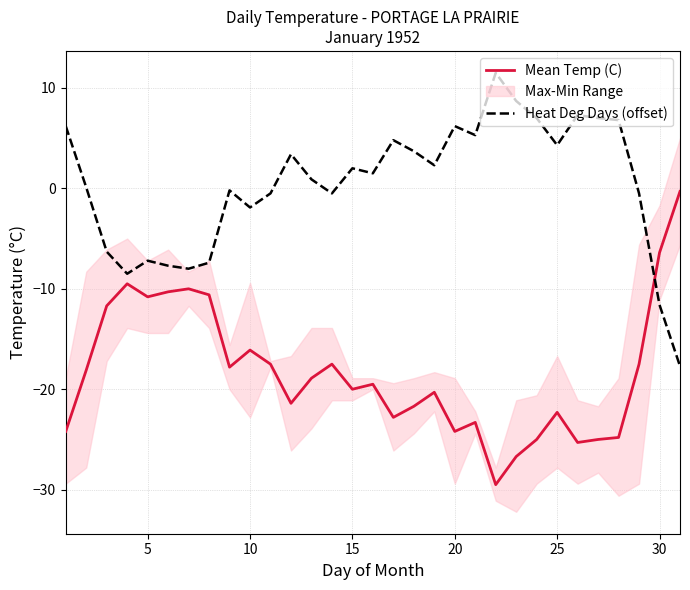

True or false: Heat Deg Days (offset) and Mean Temp (C) cross at least once.

True